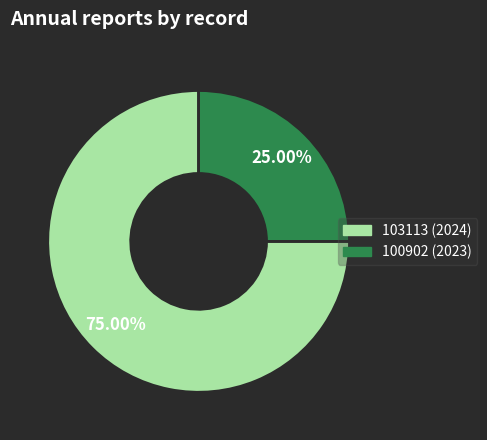

Count the number of slices in the pie.

2